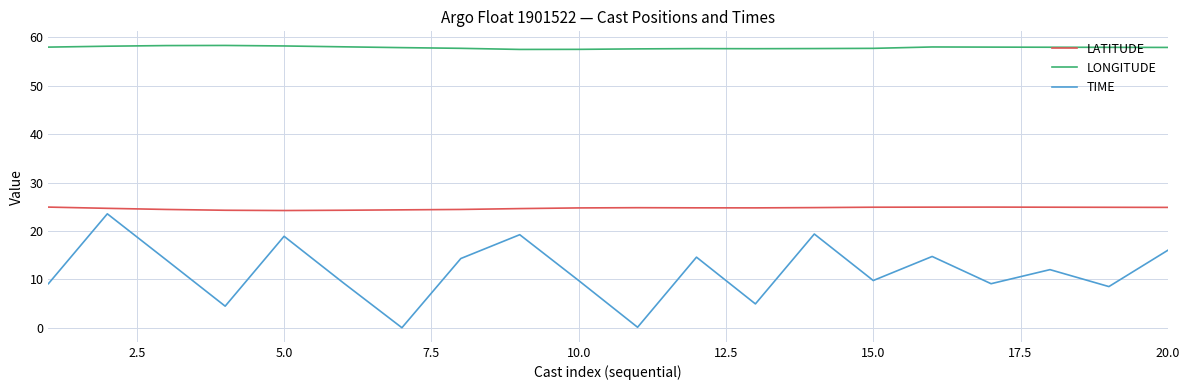

What is the highest value of the LONGITUDE series?

58.3